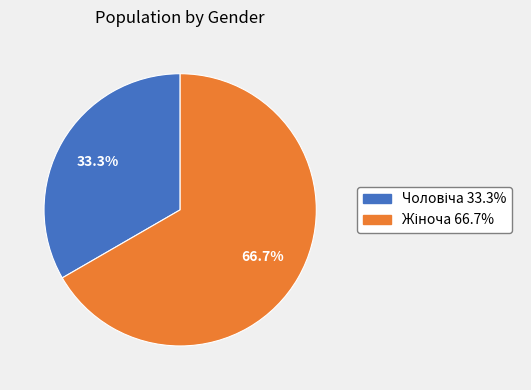

Is there a majority slice in this chart?

Yes